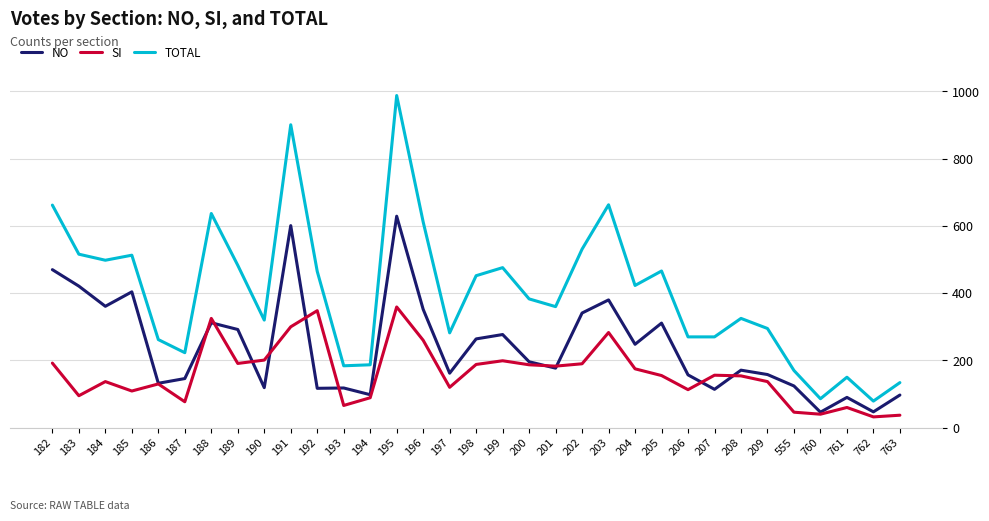

At how many categories does at least one series exceed 969?

1